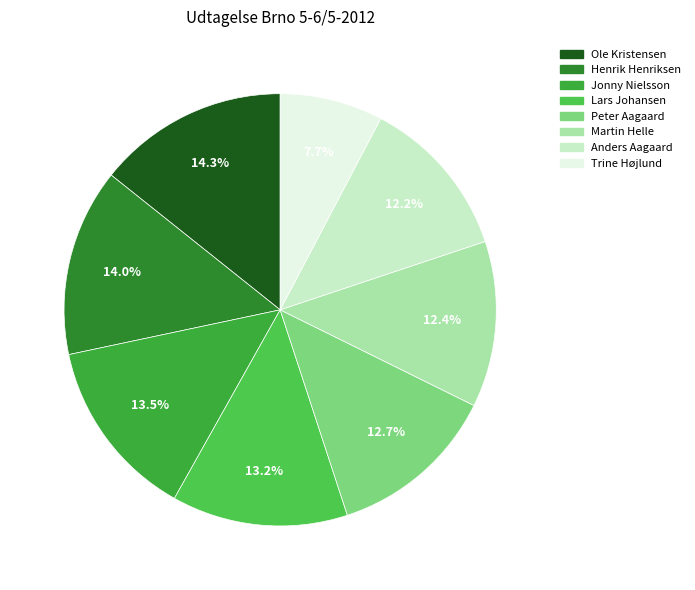

Is the sum of Trine Højlund and Henrik Henriksen greater than half?

No